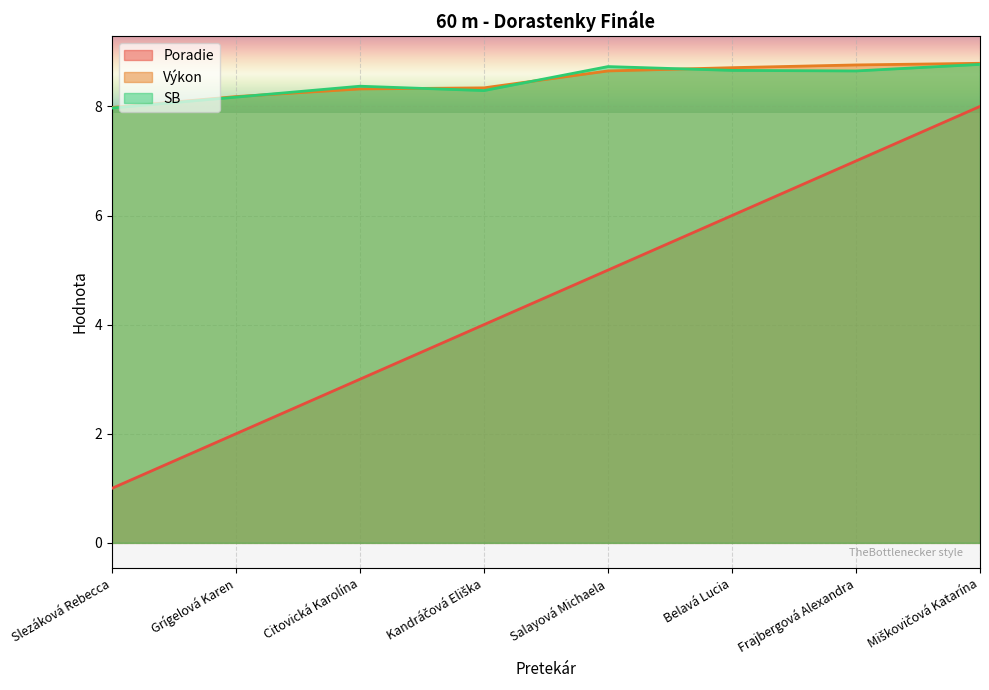

True or false: Poradie has more than 0 interior local peaks.

False